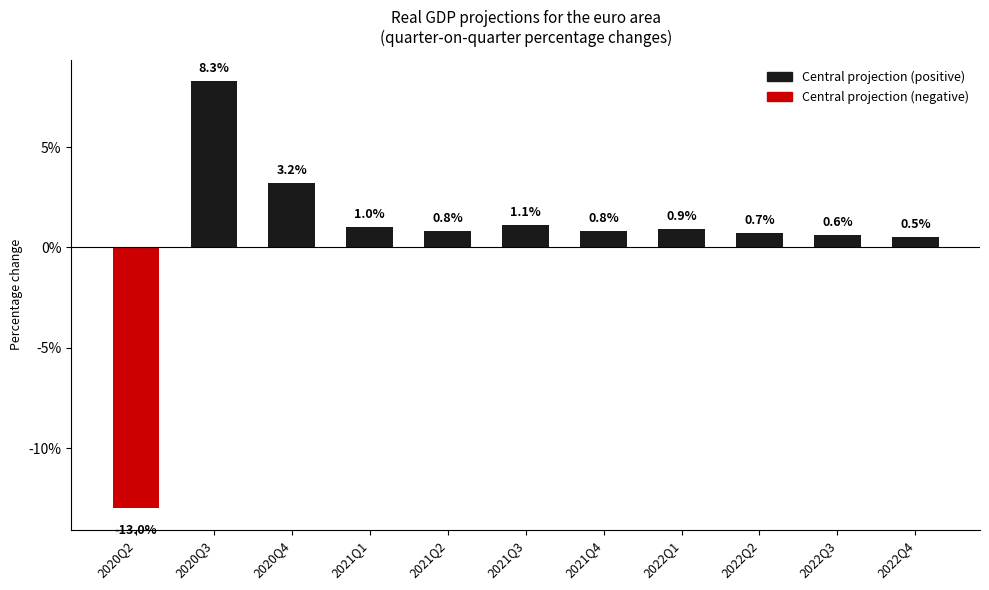

What is the label of the 5th bar from the left?

2021Q2